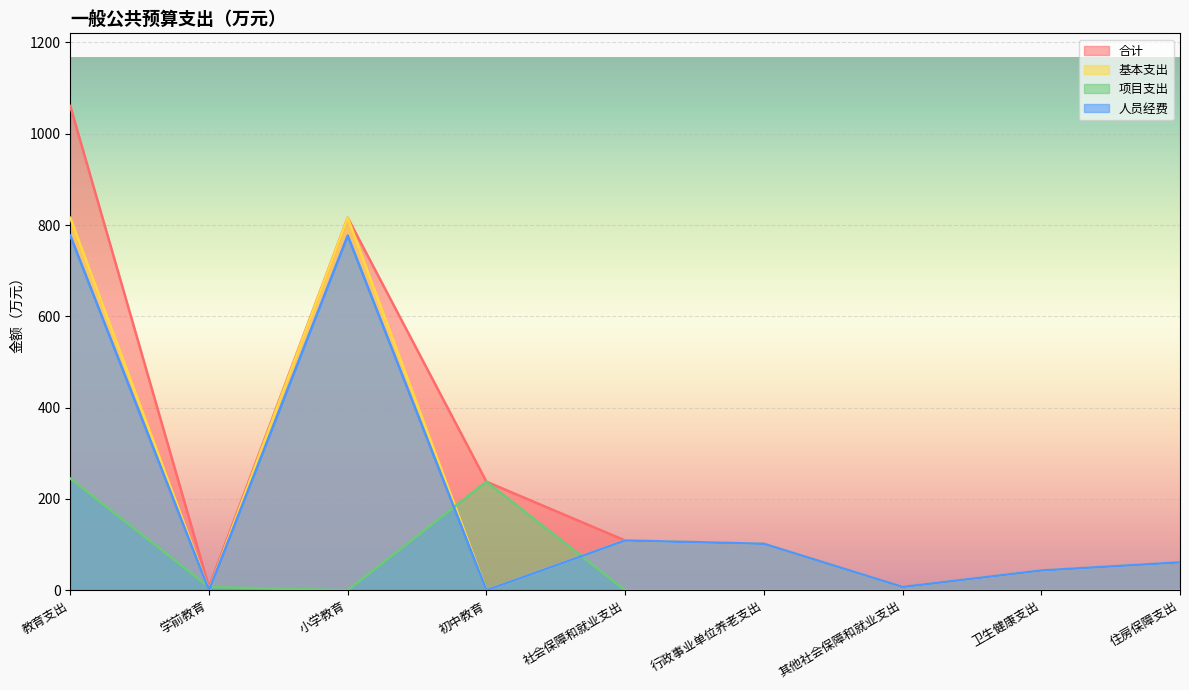

Which series has the largest total across all categories?

合计